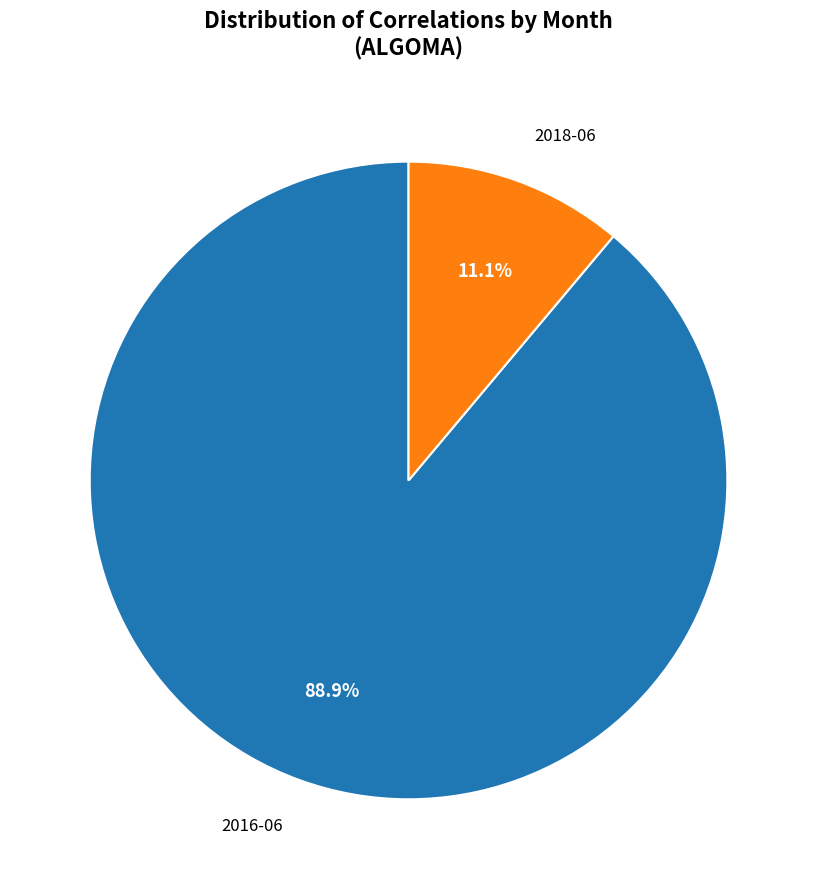

How many slices are in this pie chart?

2